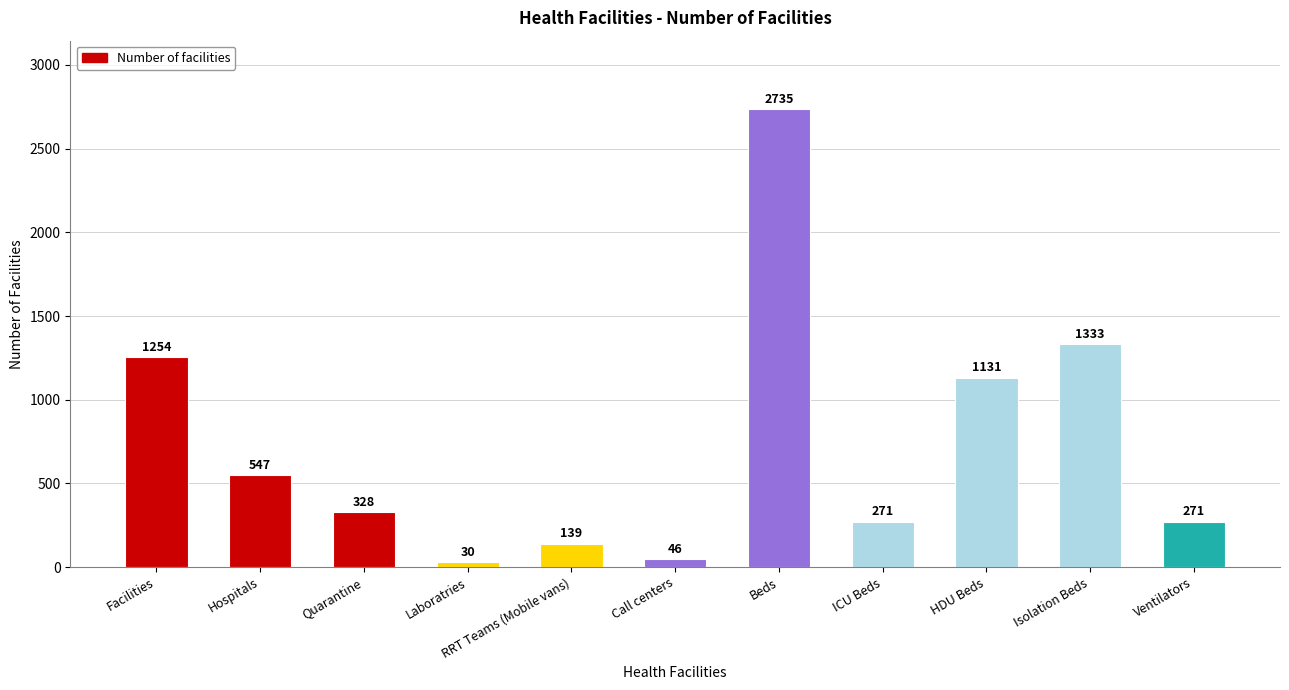

What is the approximate value at ICU Beds, to the nearest 50?

250